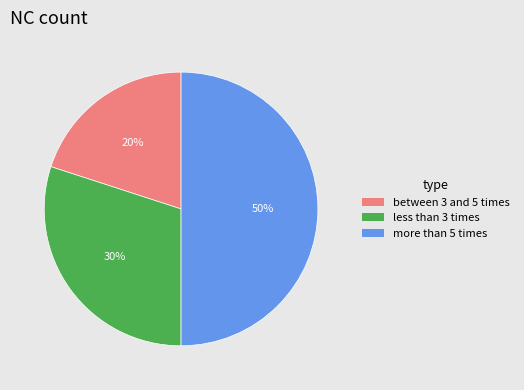

Count the number of slices in the pie.

3